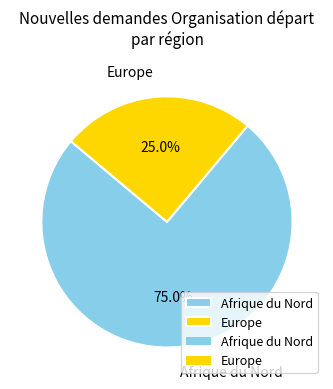

Does any single category account for the majority?

Yes